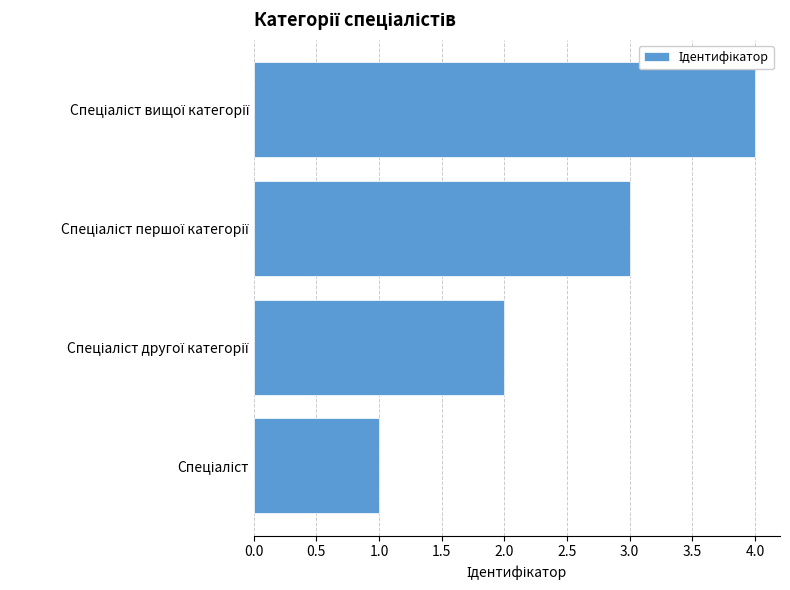

What is the sum of all values?

10